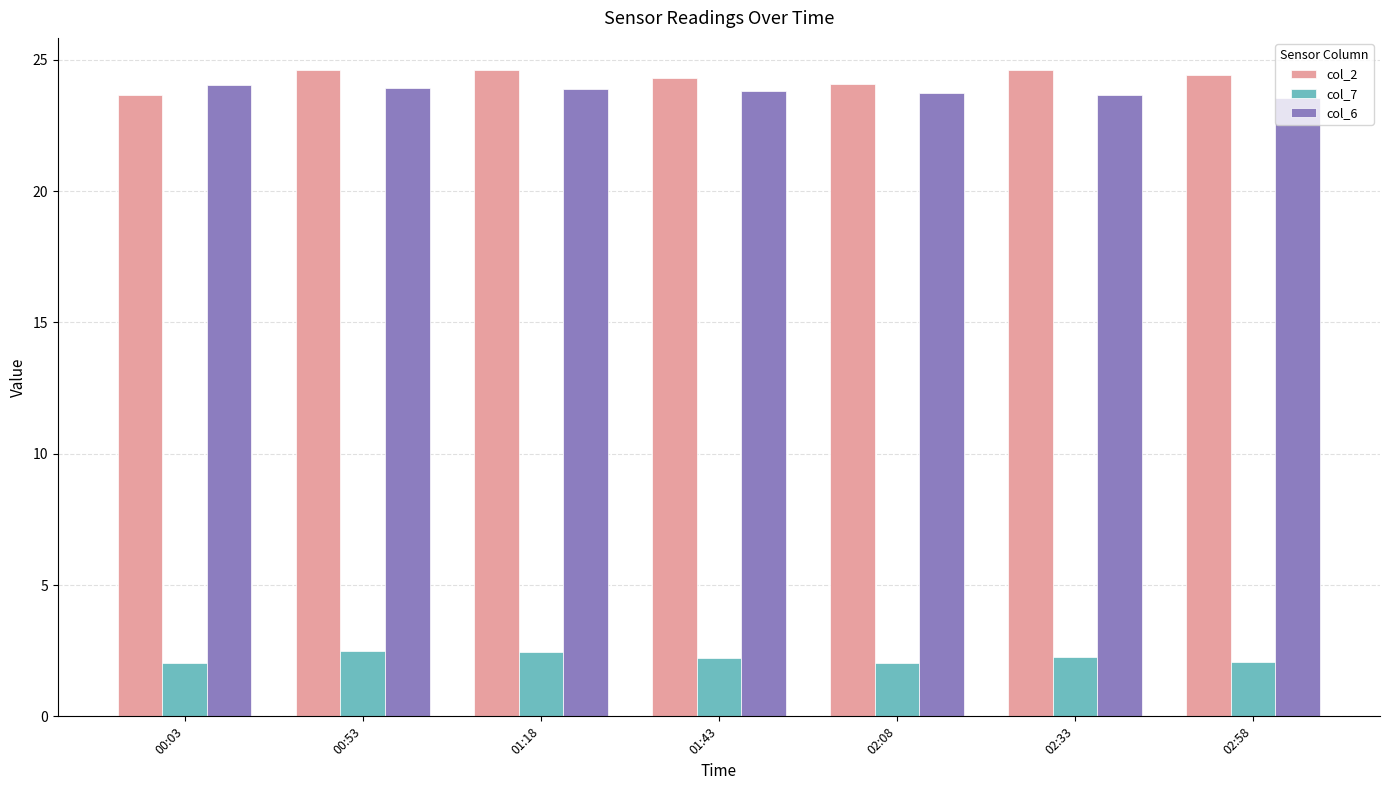

What is the minimum value shown in the chart?

2.0